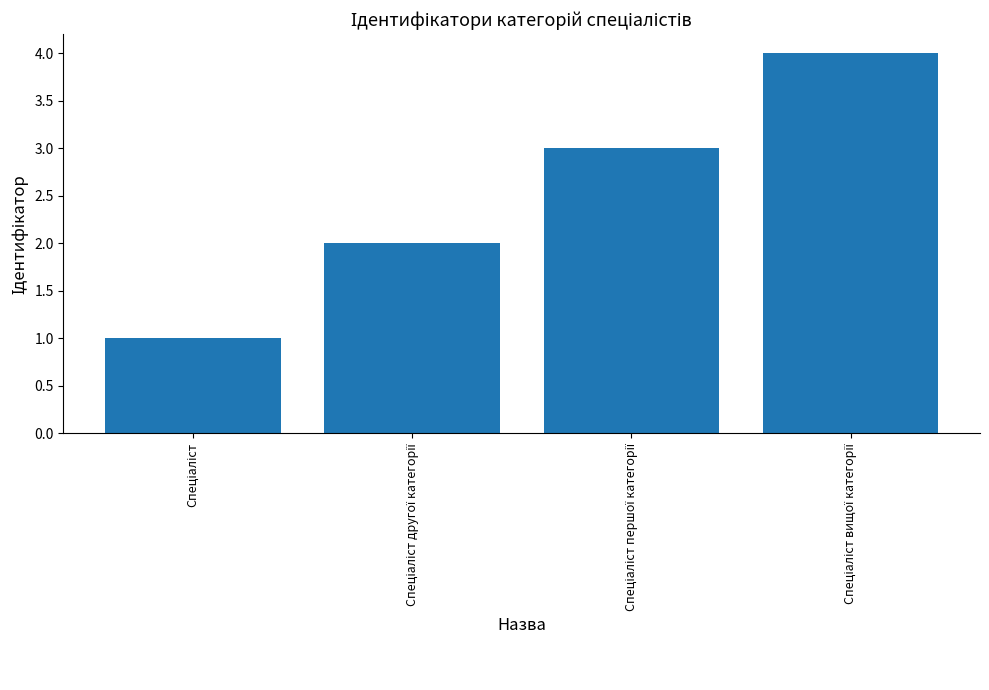

What is the maximum value shown in the chart?

4